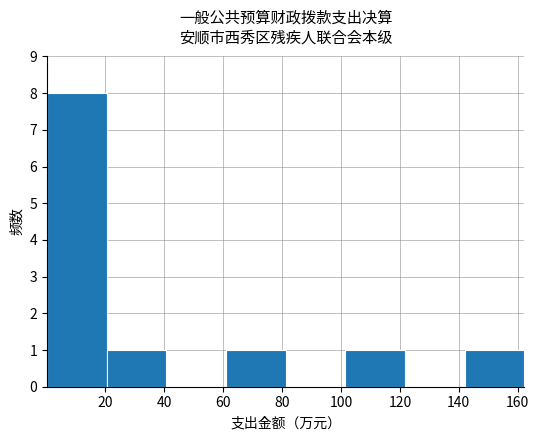

Which range on the x-axis has the tallest bar?

0 to 20